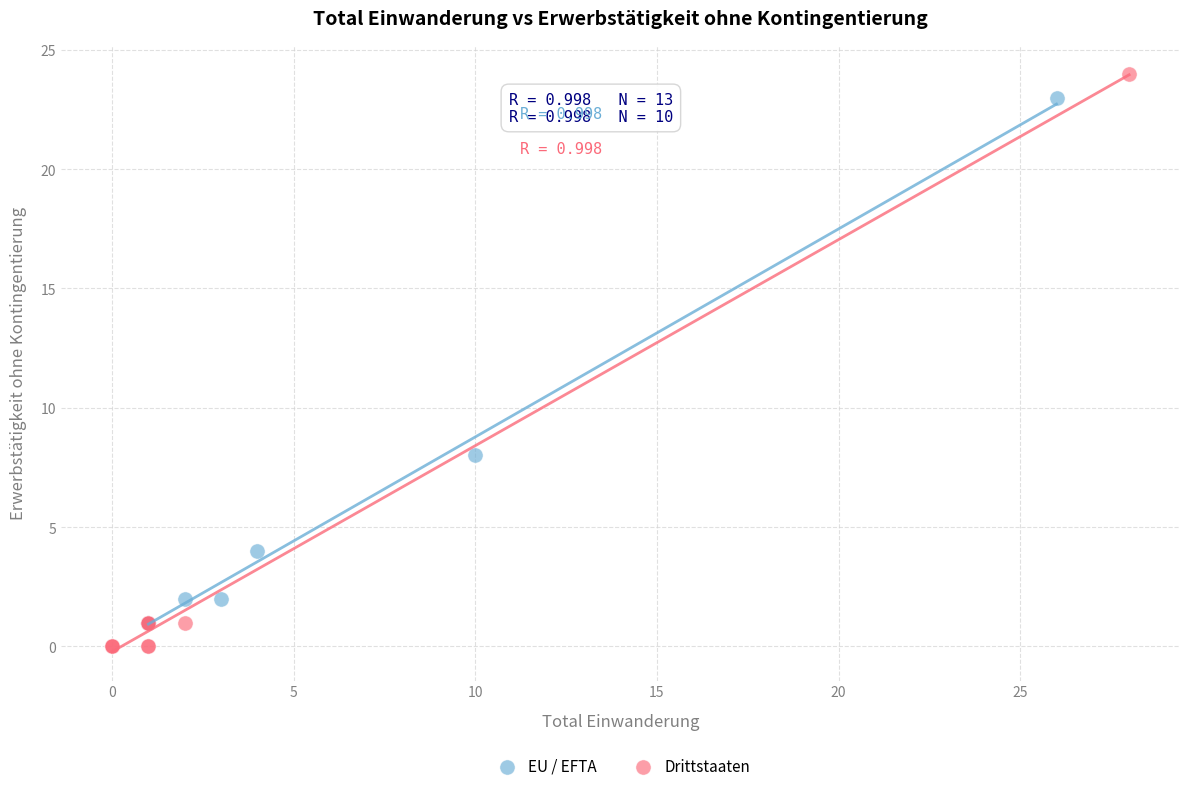

Which series has the largest Y range (max minus min)?

Drittstaaten